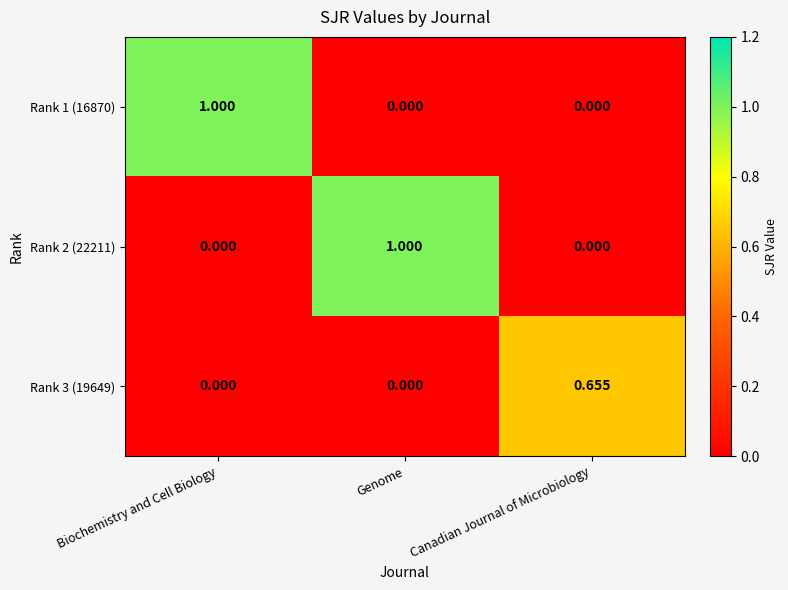

At which label does Rank 3 (19649) reach its peak?

Canadian Journal of Microbiology